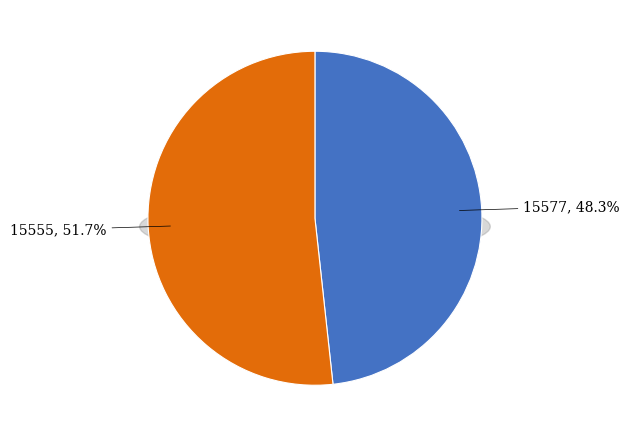

The 15577 slice represents 48% of the pie. True or false?

True